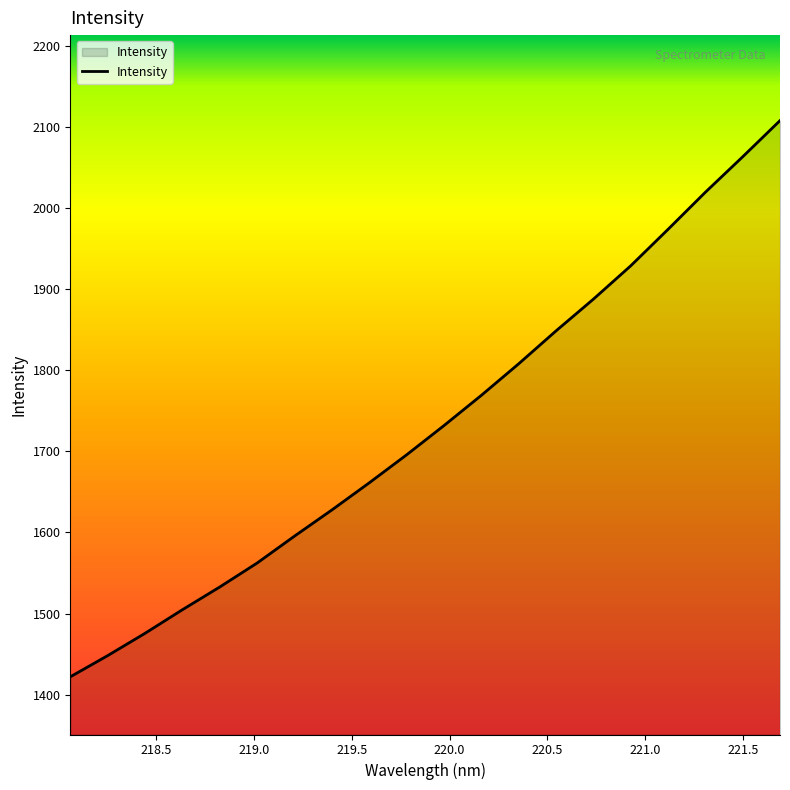

What is the minimum value shown in the chart?

1422.1